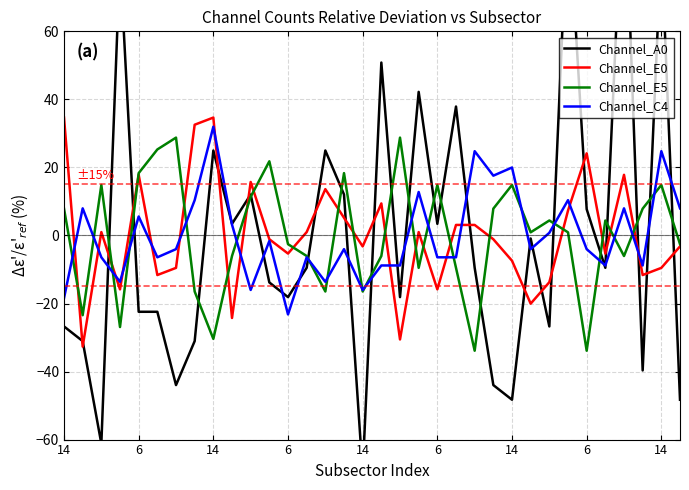

Which series has the widest spread of values?

Channel_A0